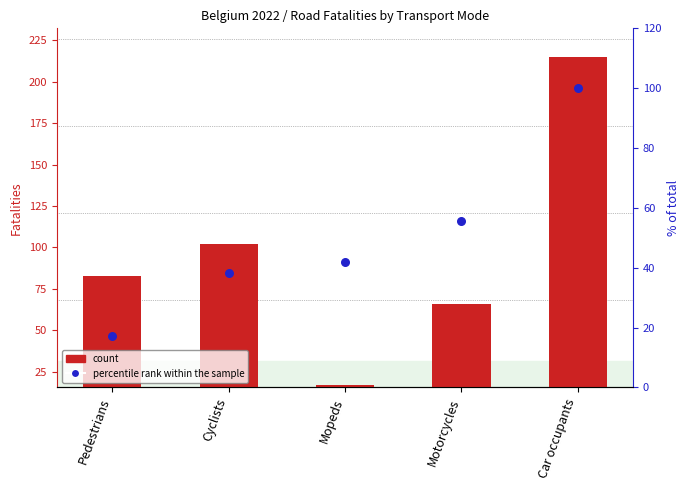

At which category is the sum across all series the highest?

Car occupants